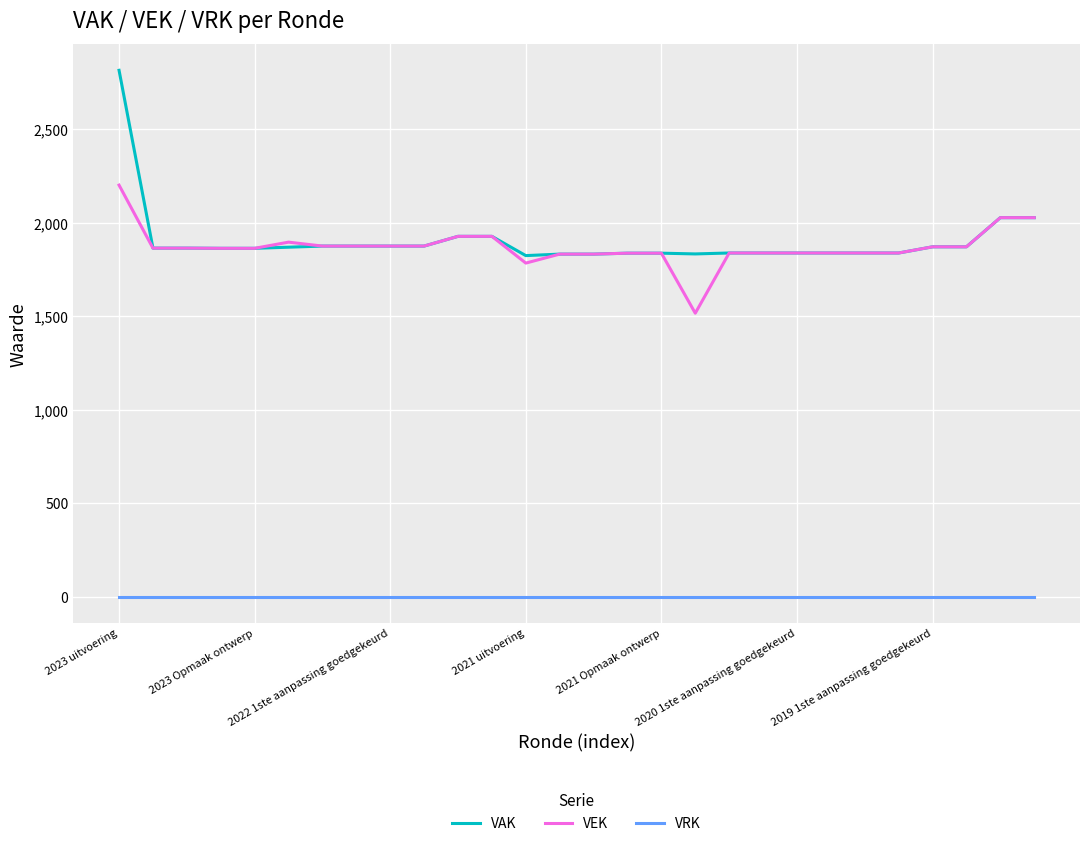

What is the minimum value for VAK?

1824